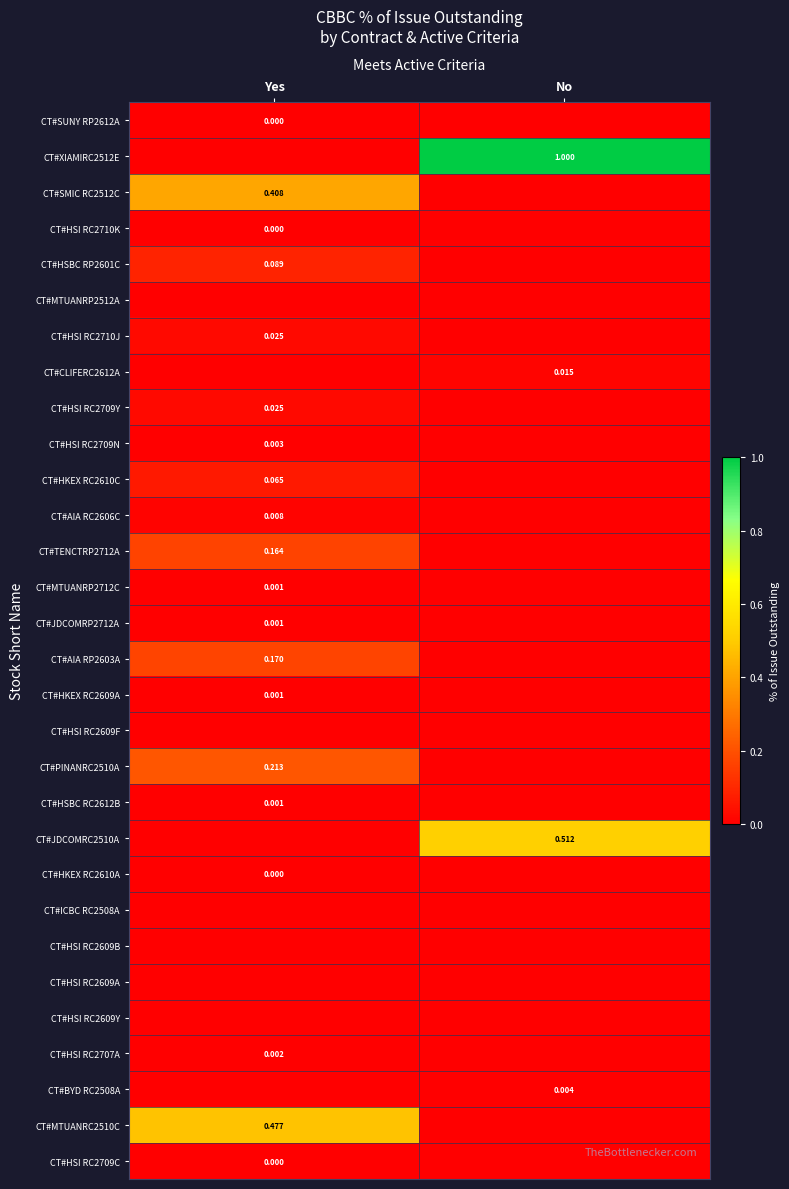

At which category is the sum across all series the highest?

Yes